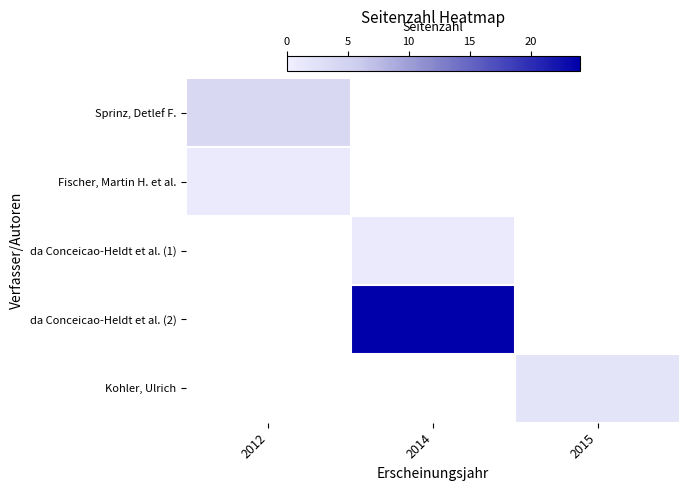

Is it true that Kohler, Ulrich equals 2.0 at 2015?

True